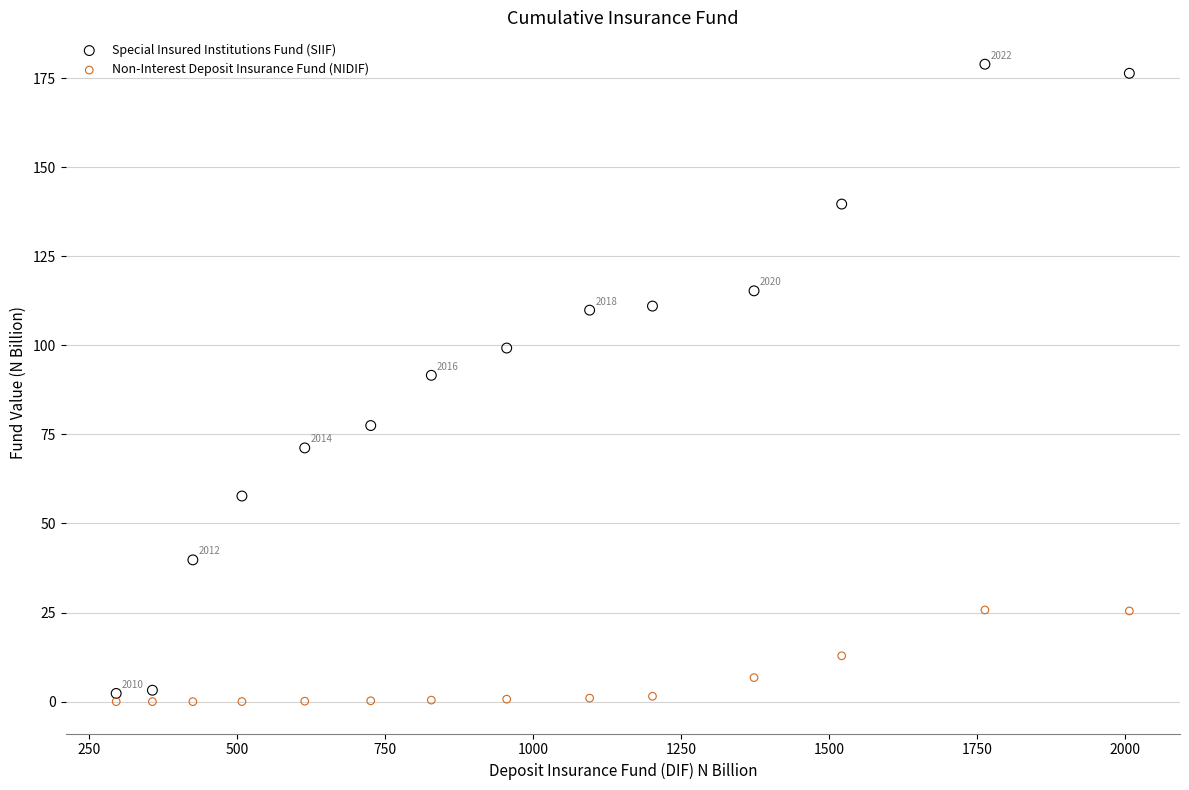

Across all series, what Y value is closest to 89?

91.6